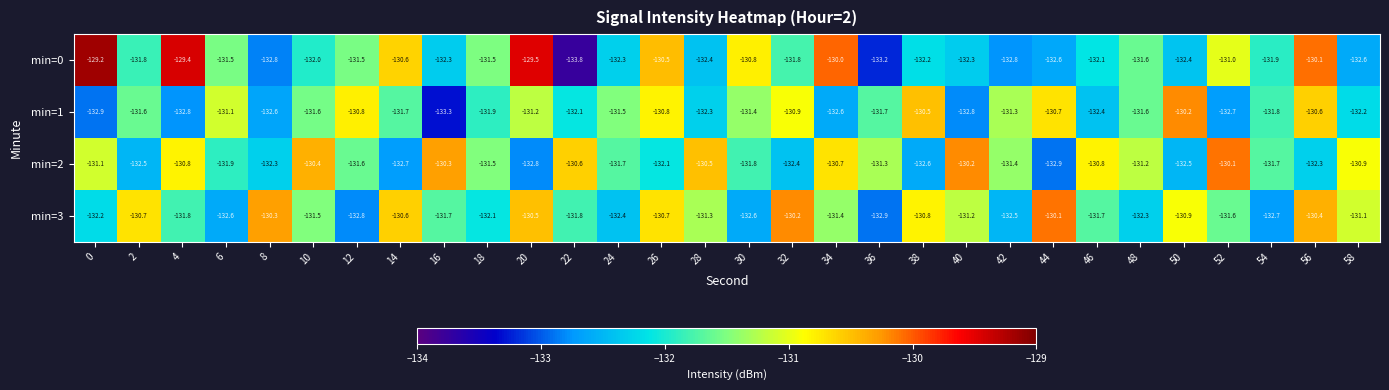

What is the difference between the min=2 values at 26 and 14?

0.6